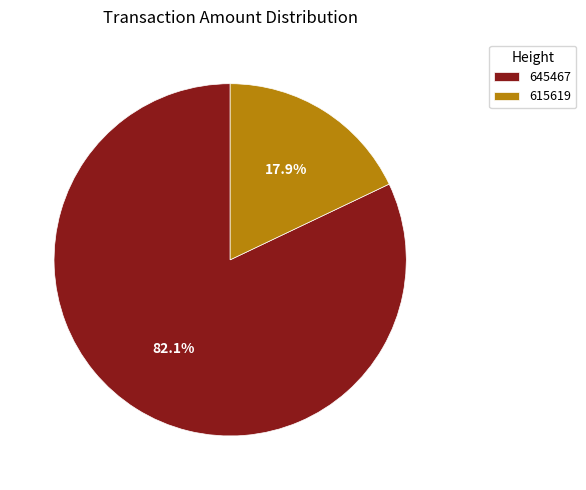

How many segments does this pie chart have?

2